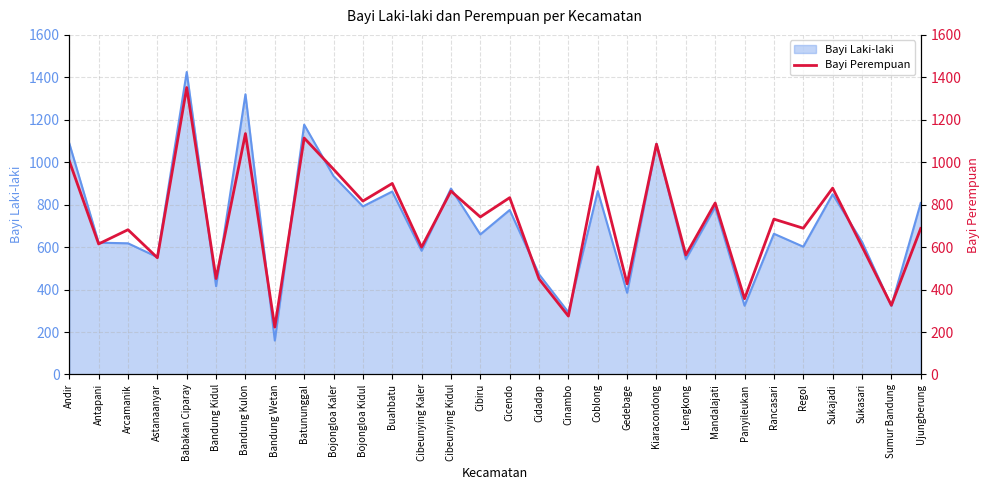

How many interior local peaks (higher than both neighbors) does the data have?

12